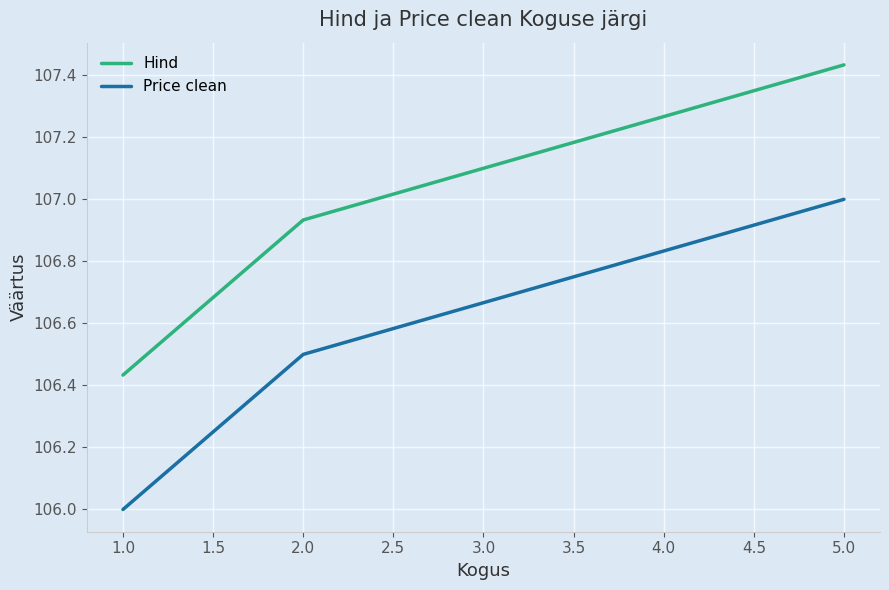

What position from the left is 5.0?

3